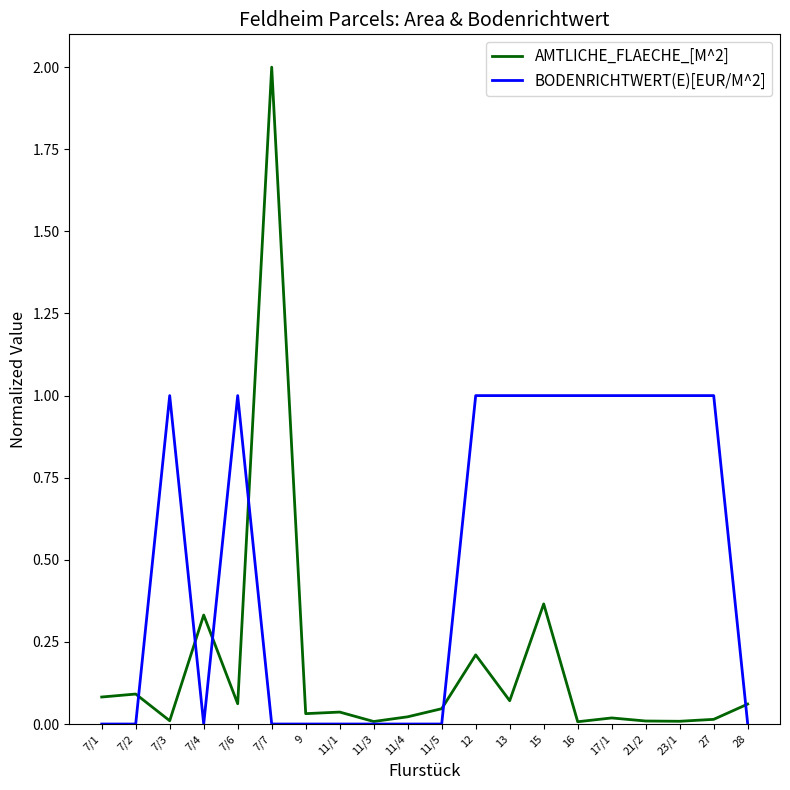

Does the chart have visible grid lines?

No